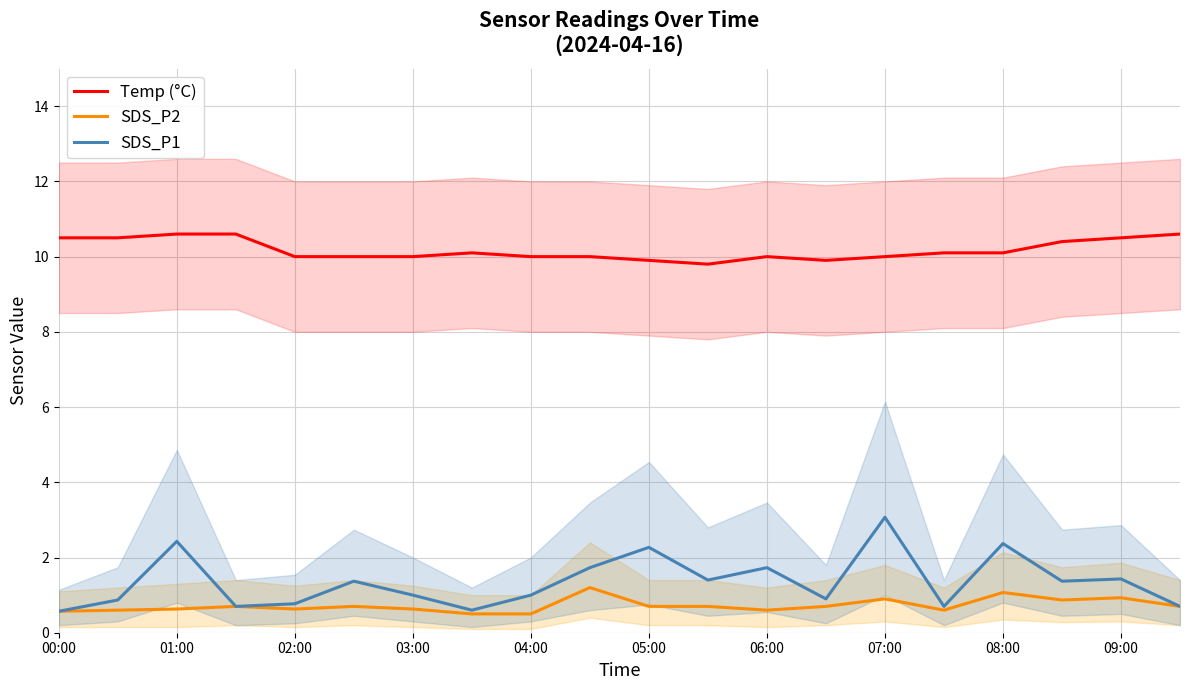

True or false: SDS_P1 and Temp (°C) cross at least once.

False